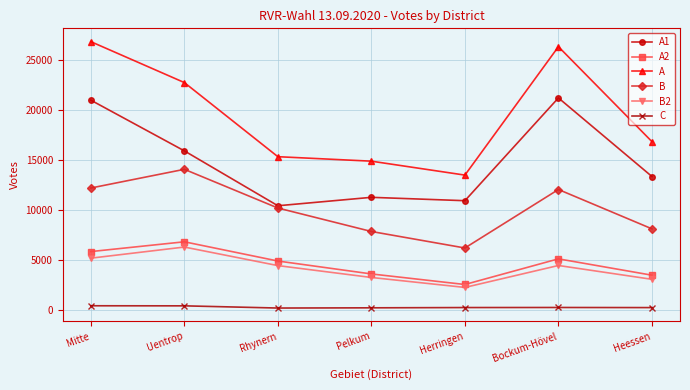

Is it true that A2 equals 4507 at Herringen?

False